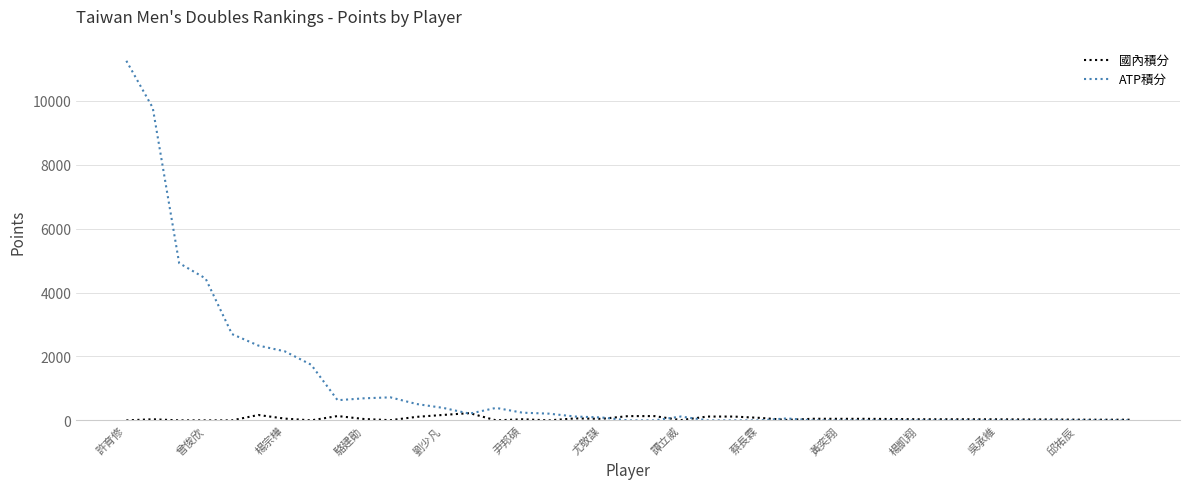

List the series in order of their peak value, highest first.

ATP積分, 國內積分